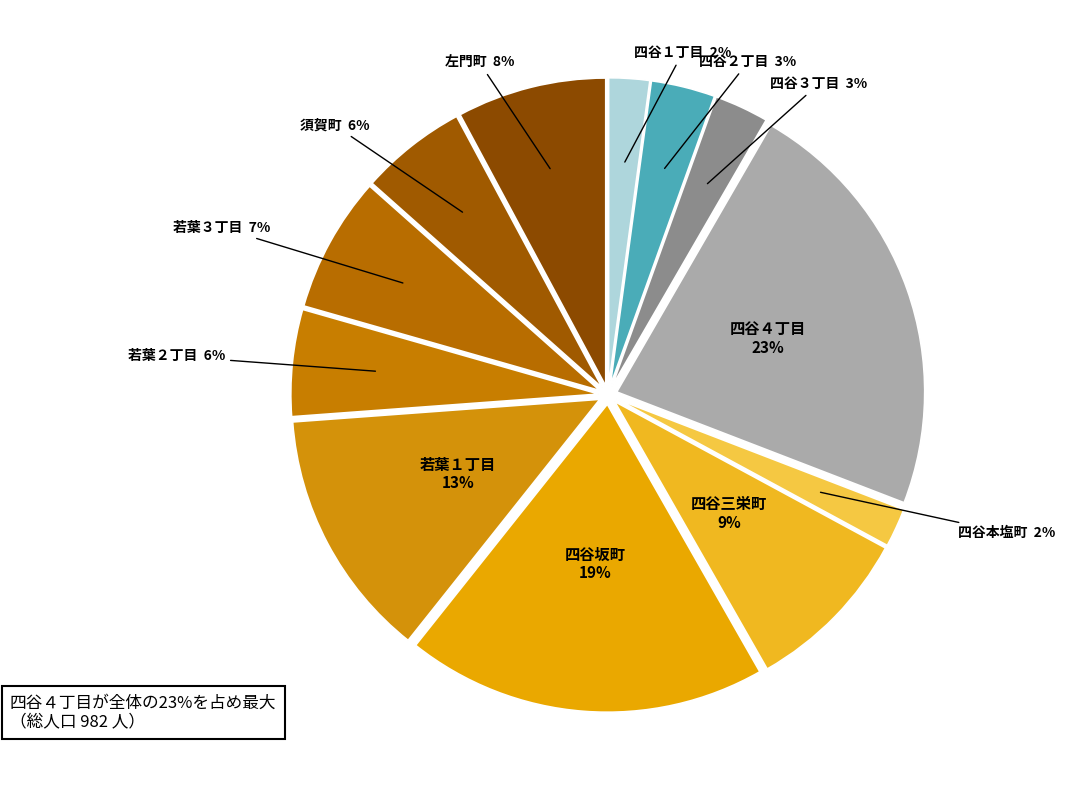

Count the number of slices in the pie.

12